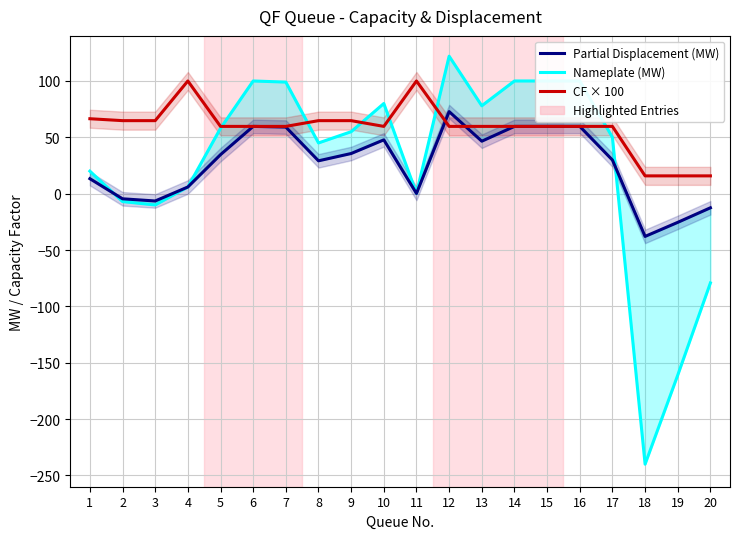

Between 2 and 19, which series saw the biggest shift?

Nameplate (MW)